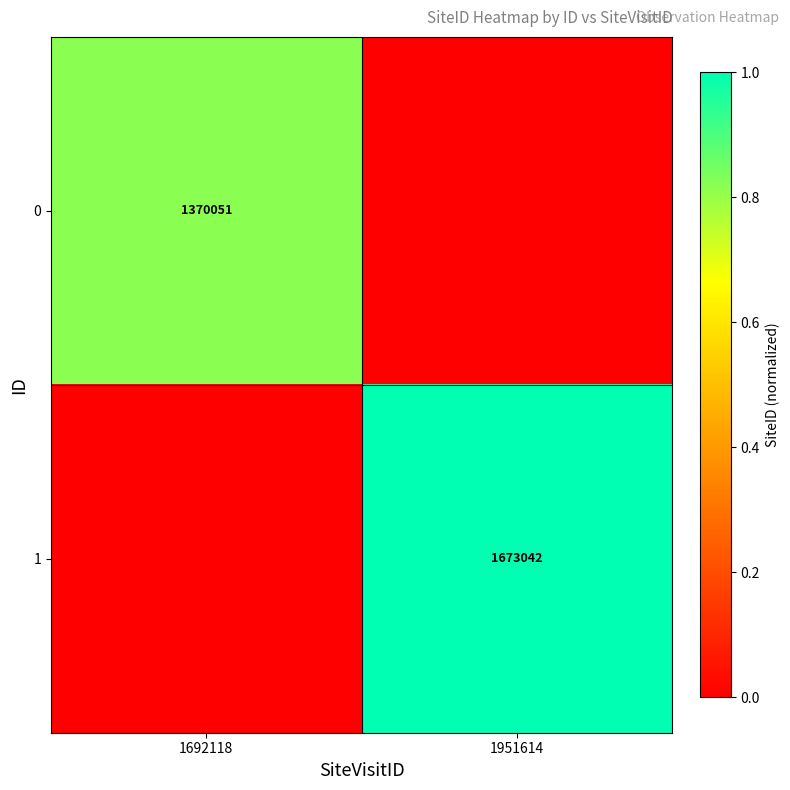

True or false: 0 has a value of 1.1 at 1692118.

False